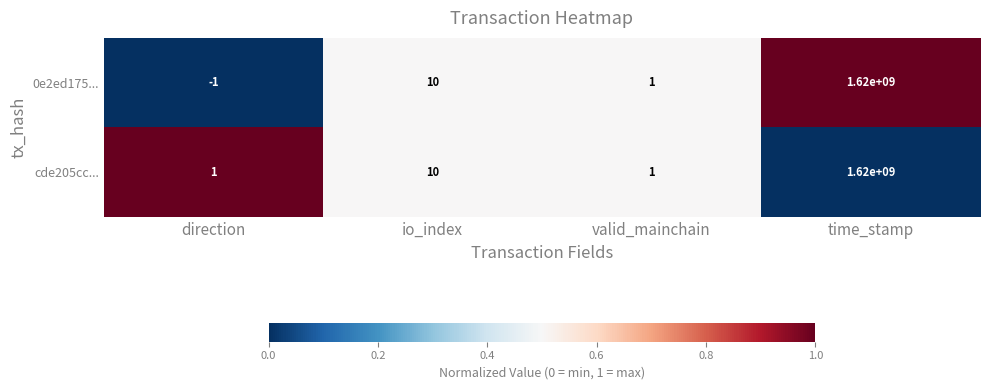

At how many categories does at least one series exceed 0?

4